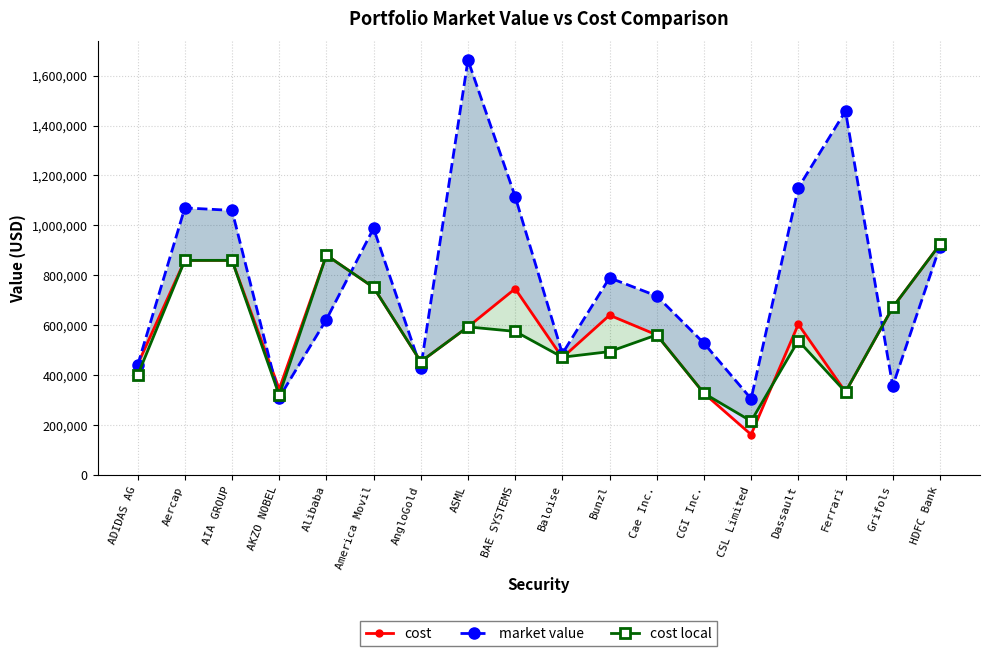

Between ADIDAS AG and America Movil, which series saw the biggest shift?

market value